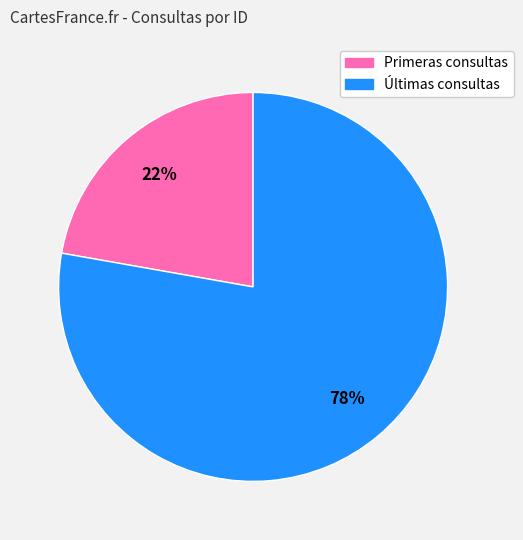

To the nearest percent, what is the difference between the largest and smallest slice percentages?

56%